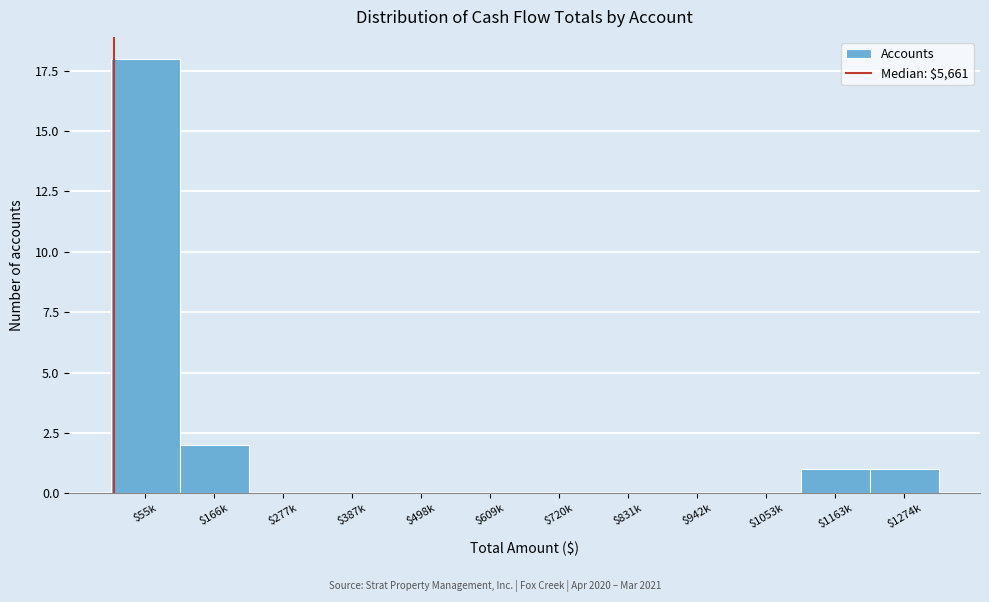

The value at $387k is 6. True or false?

False